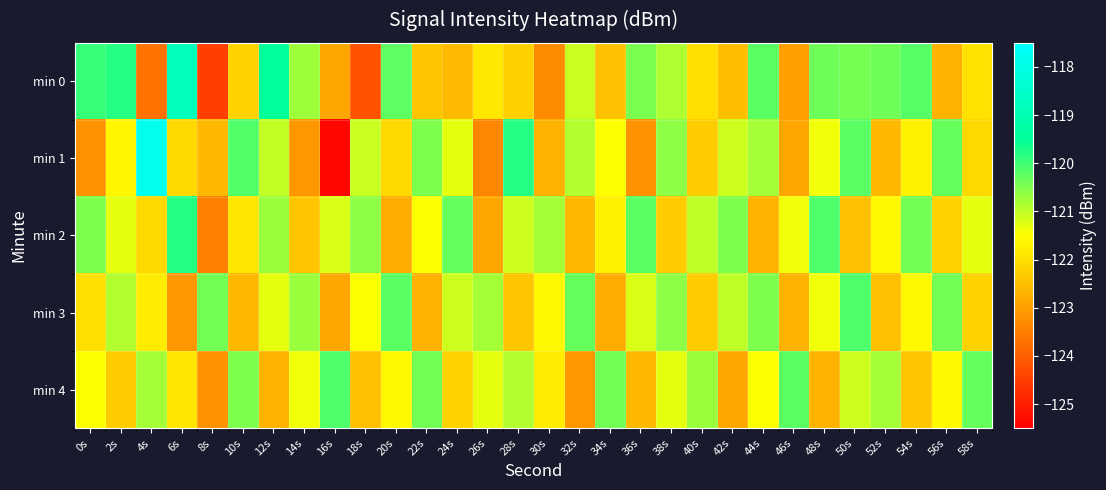

Which label corresponds to the smallest value in the chart?

16s